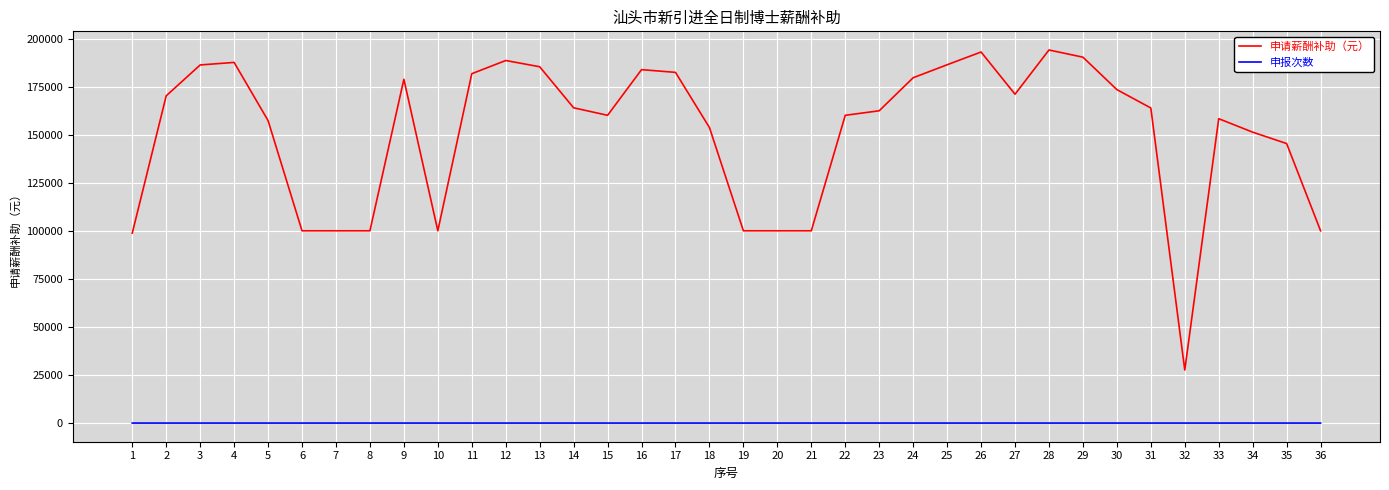

What is the difference between the maximum and minimum values in the 申报次数 series?

2.0